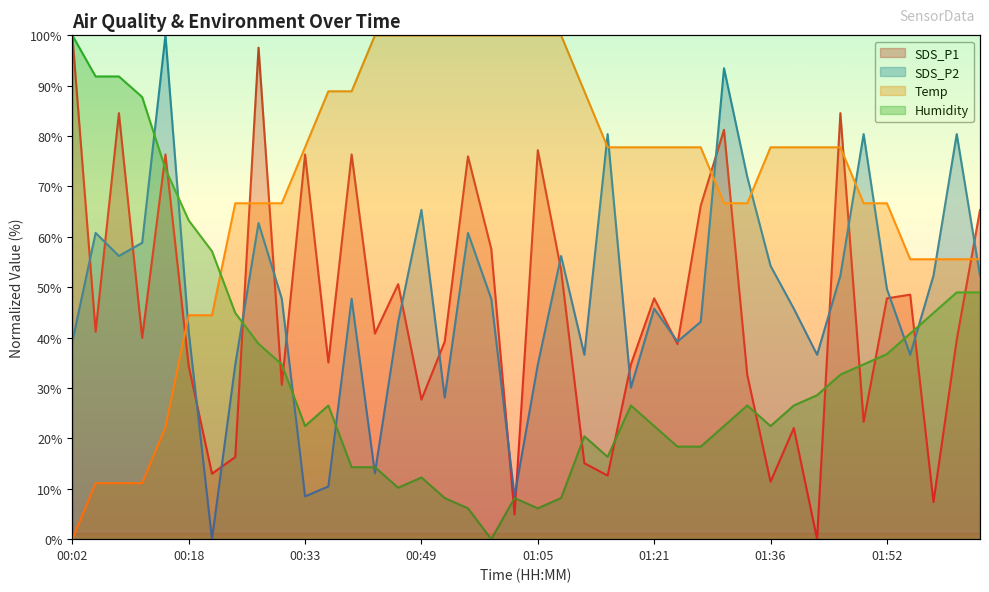

Where is SDS_P1 nearest to the value 50?

00:46